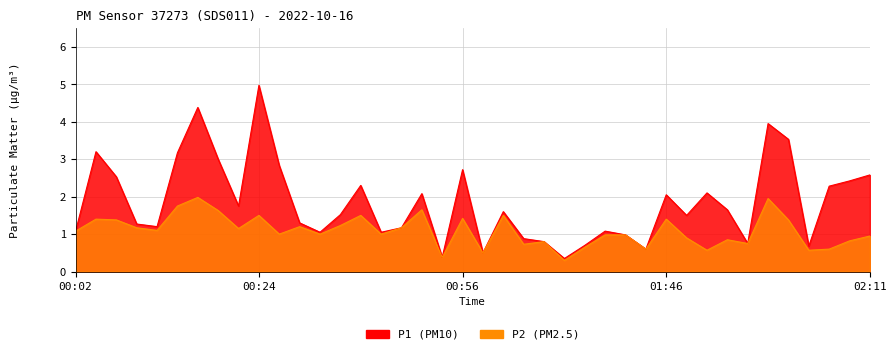

Is it true that P1 equals 1.6 at 01:54?

True